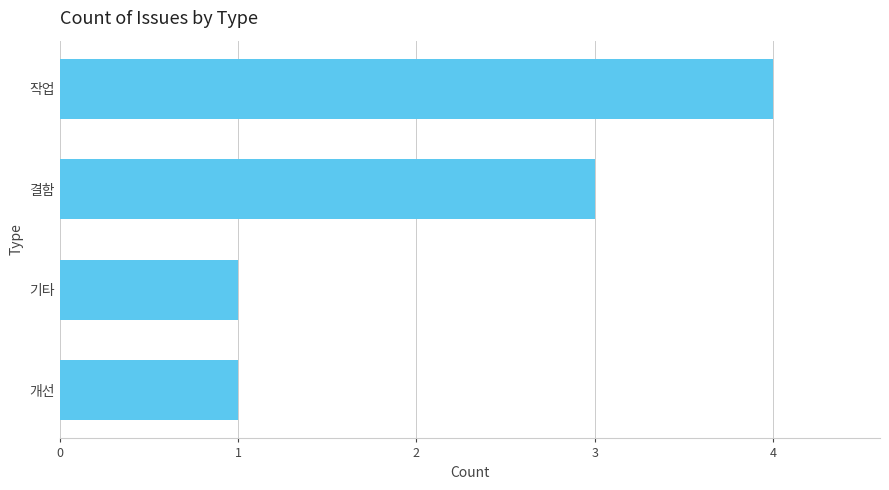

Read the value at 작업.

4